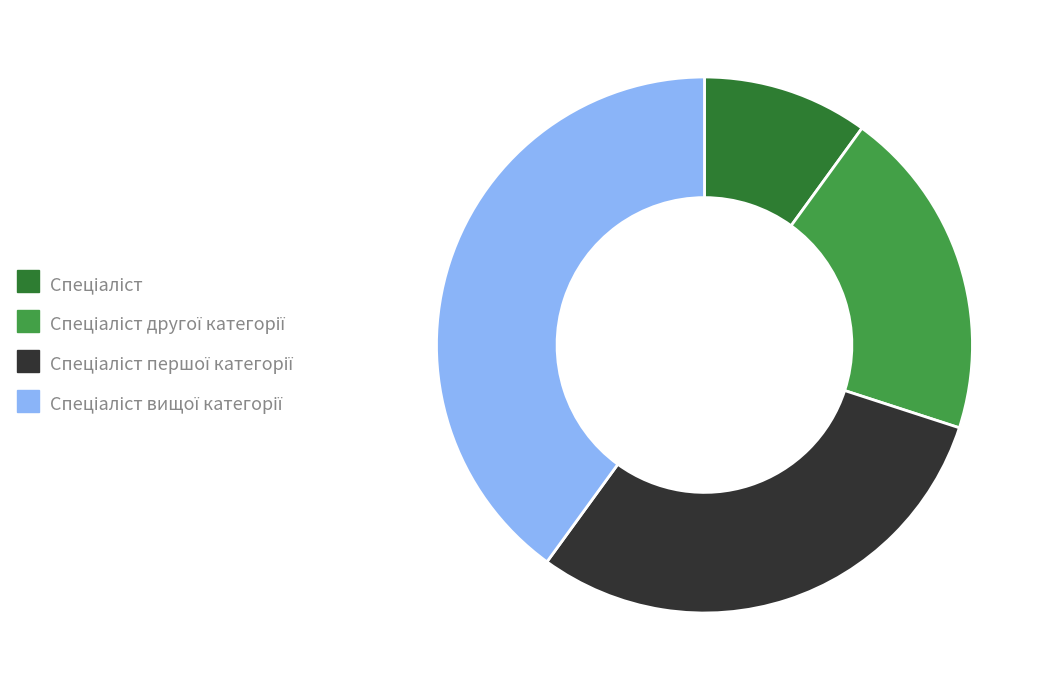

Is there a majority slice in this chart?

No